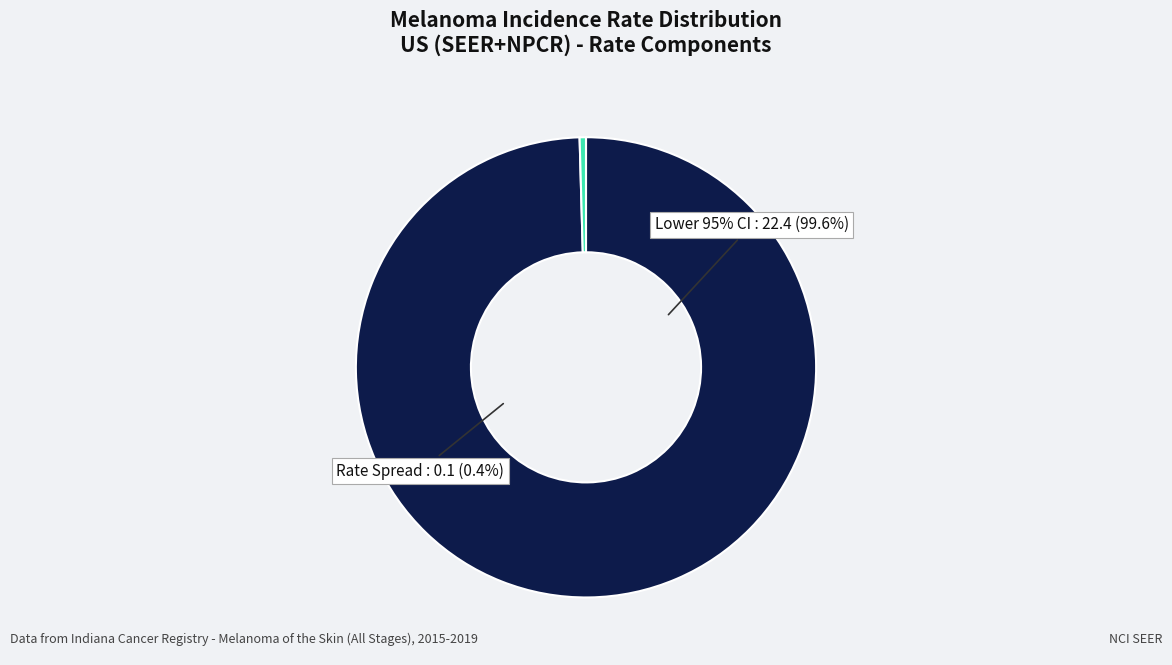

How many segments does this pie chart have?

2